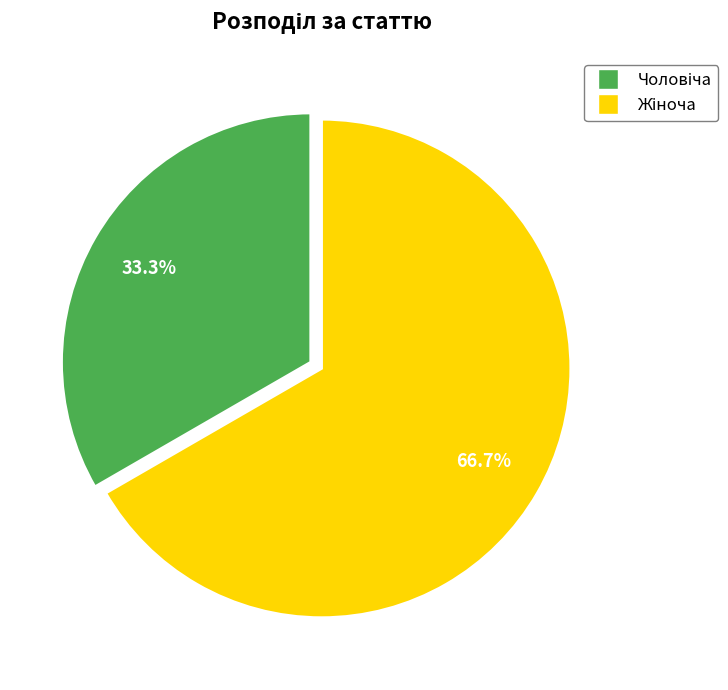

Does any single category account for the majority?

Yes